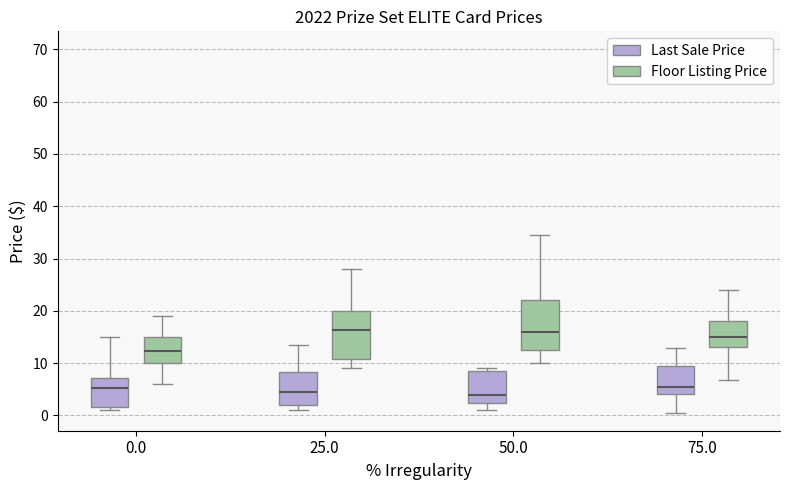

Reading left to right, transcribe this box plot: for each box, give where its median line is, the range the box spans, and where its two whiskers end, as read against the y-axis. The values are not printed on the chart, so give them approximately, as read against the axis.

0.0 (Last Sale Price): median 5, box 2 to 7, whiskers 1 to 15
0.0 (Floor Listing Price): median 12, box 10 to 15, whiskers 6 to 19
25.0 (Last Sale Price): median 5, box 2 to 8, whiskers 1 to 13
25.0 (Floor Listing Price): median 16, box 11 to 20, whiskers 9 to 28
50.0 (Last Sale Price): median 4, box 2 to 9, whiskers 1 to 9 (just above the box's upper edge)
50.0 (Floor Listing Price): median 16, box 13 to 22, whiskers 10 to 35
75.0 (Last Sale Price): median 6, box 4 to 9, whiskers 1 to 13
75.0 (Floor Listing Price): median 15, box 13 to 18, whiskers 7 to 24